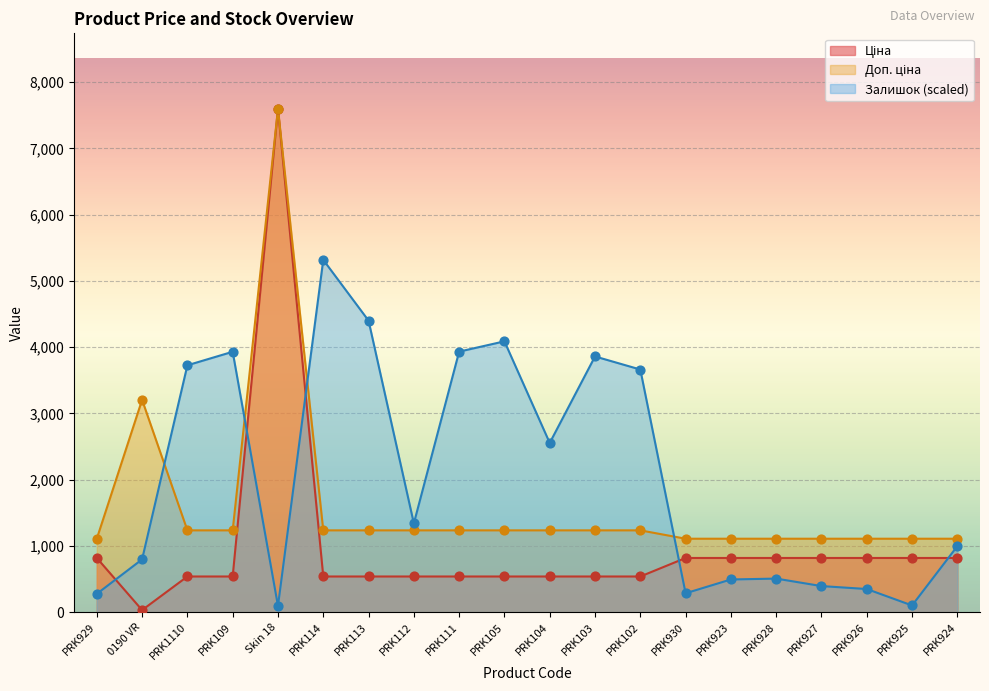

Which series reaches the maximum Y coordinate?

Ціна